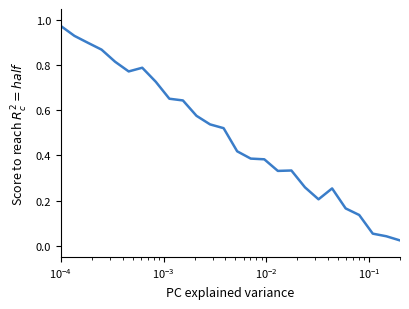

Is this an area chart (filled region under the line)?

No